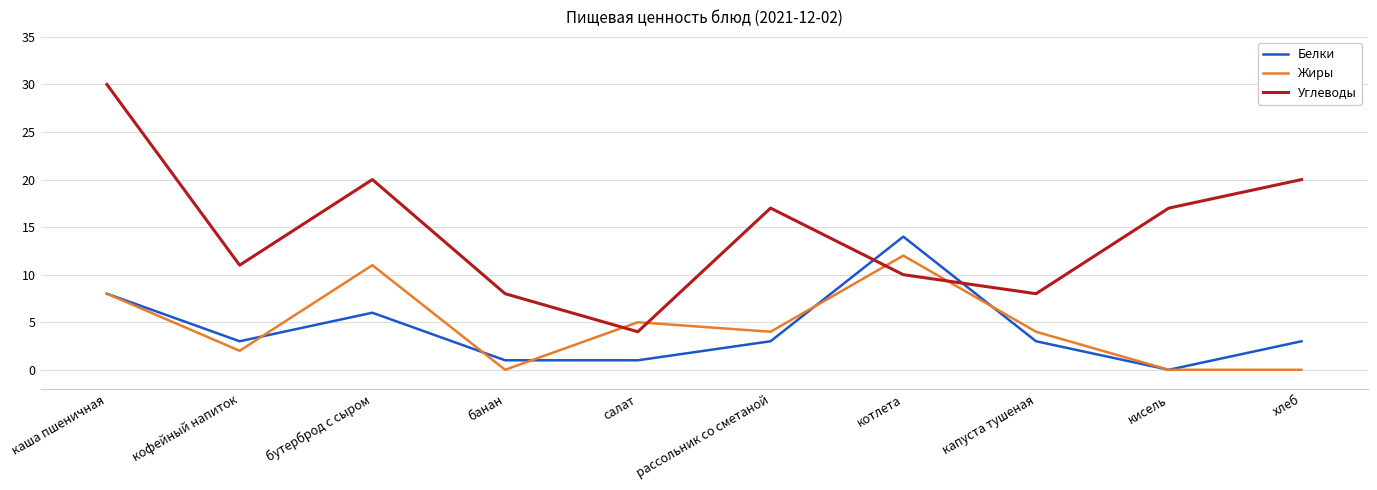

At котлета, list the series in order from largest to smallest.

Белки, Жиры, Углеводы